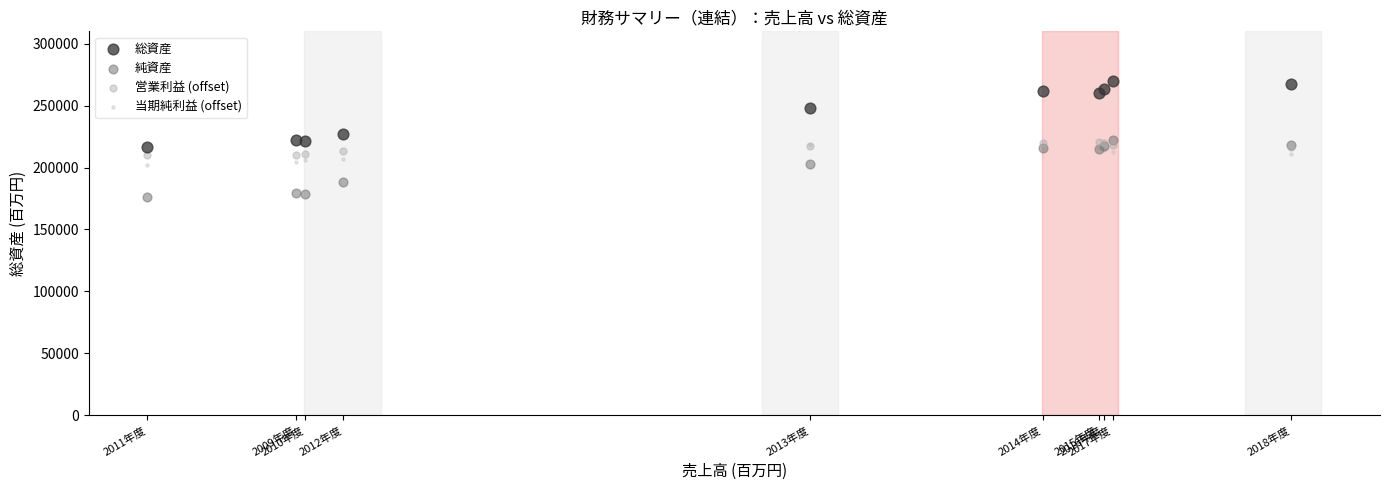

Which series reaches the minimum Y coordinate?

純資産